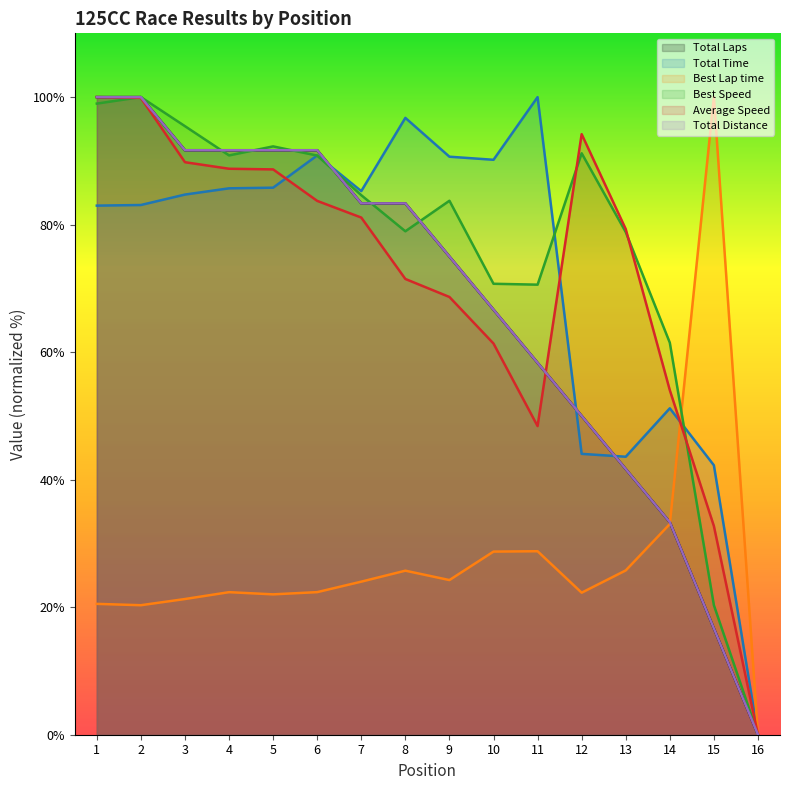

Rank the categories by Best Lap time value from lowest to highest.

16, 2, 1, 3, 5, 12, 4, 6, 7, 9, 8, 13, 10, 11, 14, 15